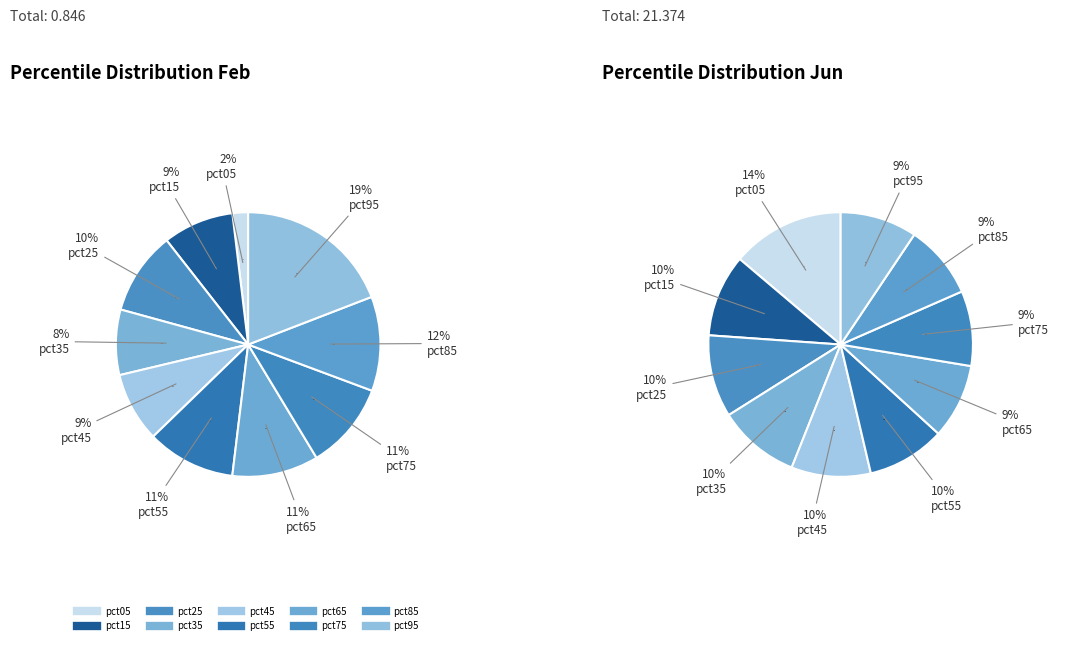

Which has a higher value, values_jun or 4?

values_jun